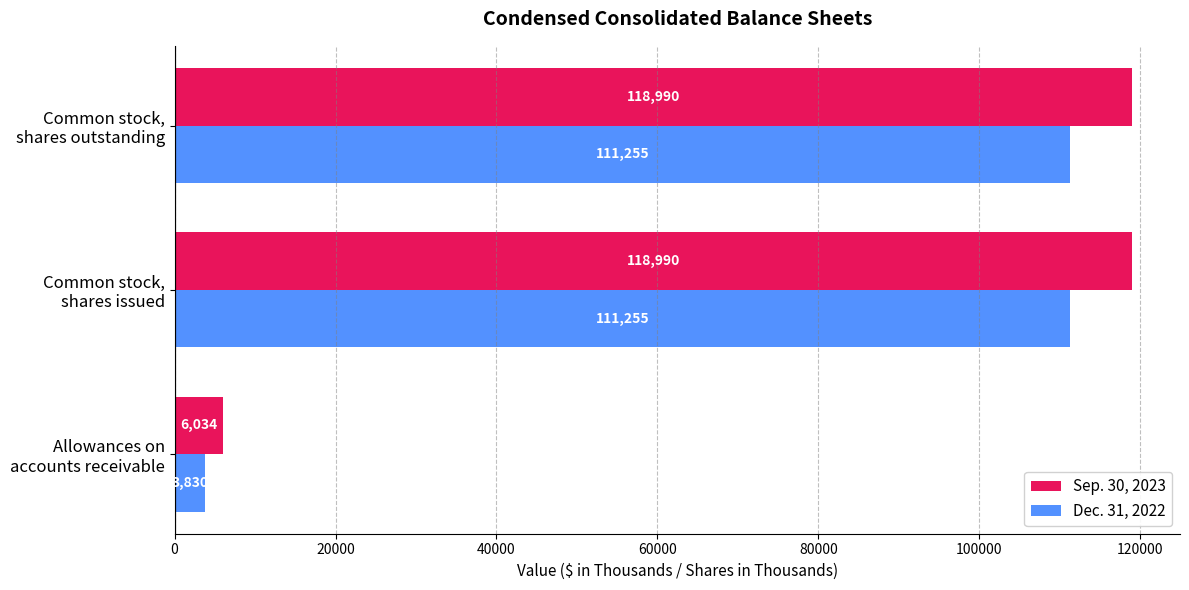

List the series in order of their overall mean, highest first.

Sep. 30, 2023, Dec. 31, 2022